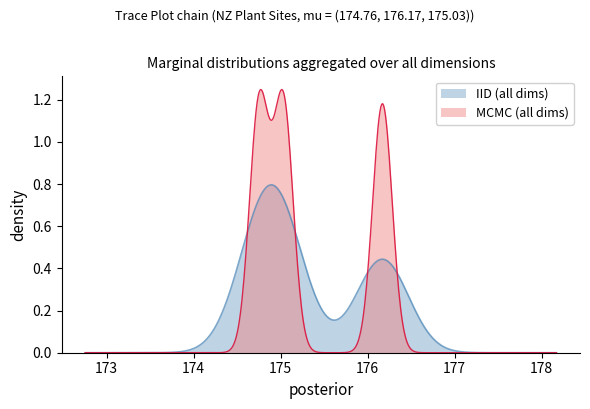

How many values exceed 175?

2